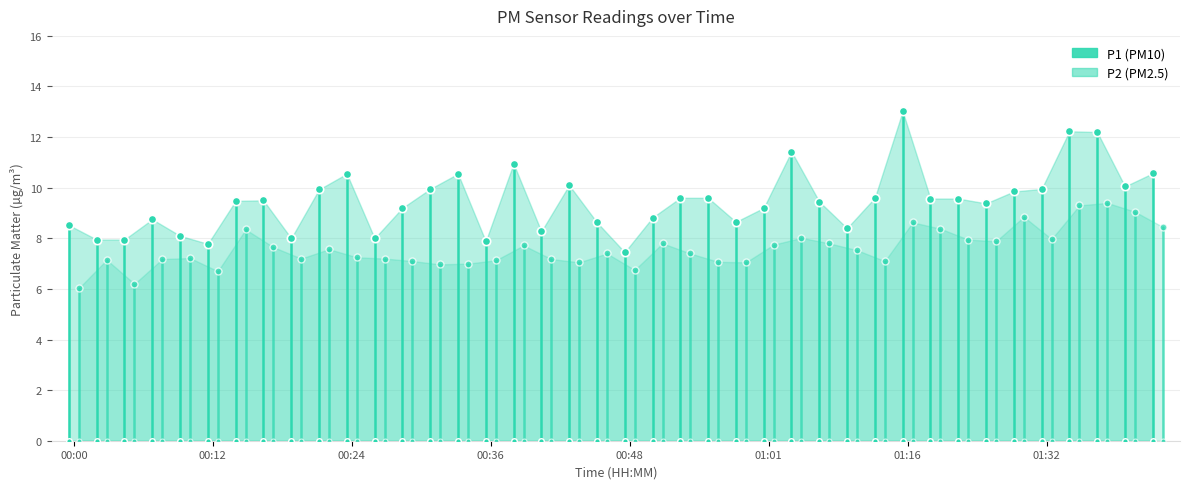

What is the difference between the maximum and minimum values in the P1 series?

5.6